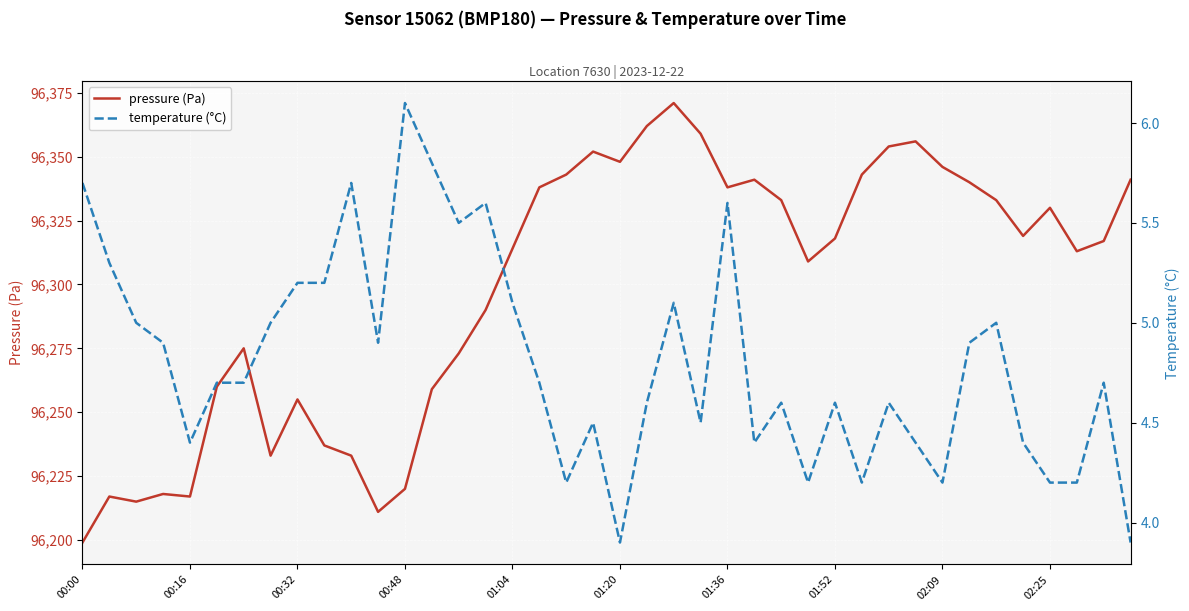

What is the total value across all series at 25?

96345.4